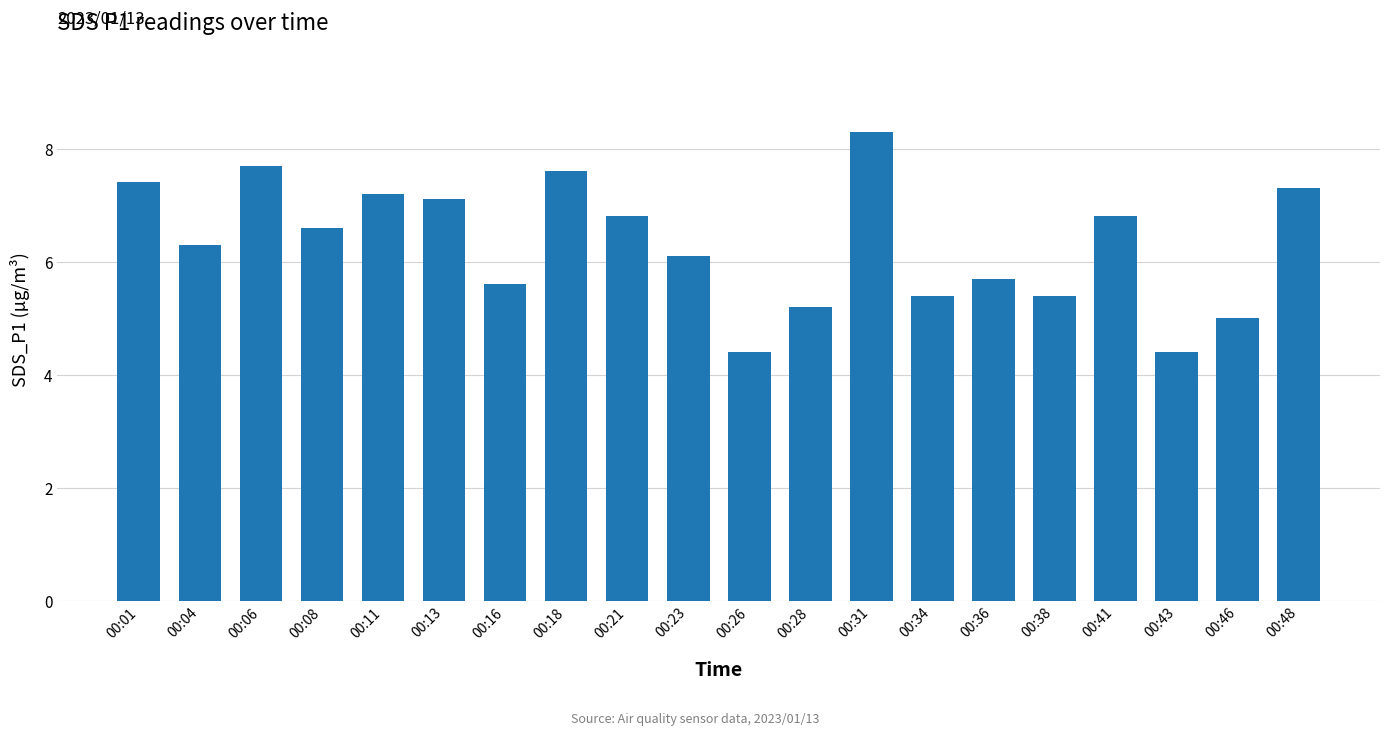

Does the chart contain stacked bars?

No